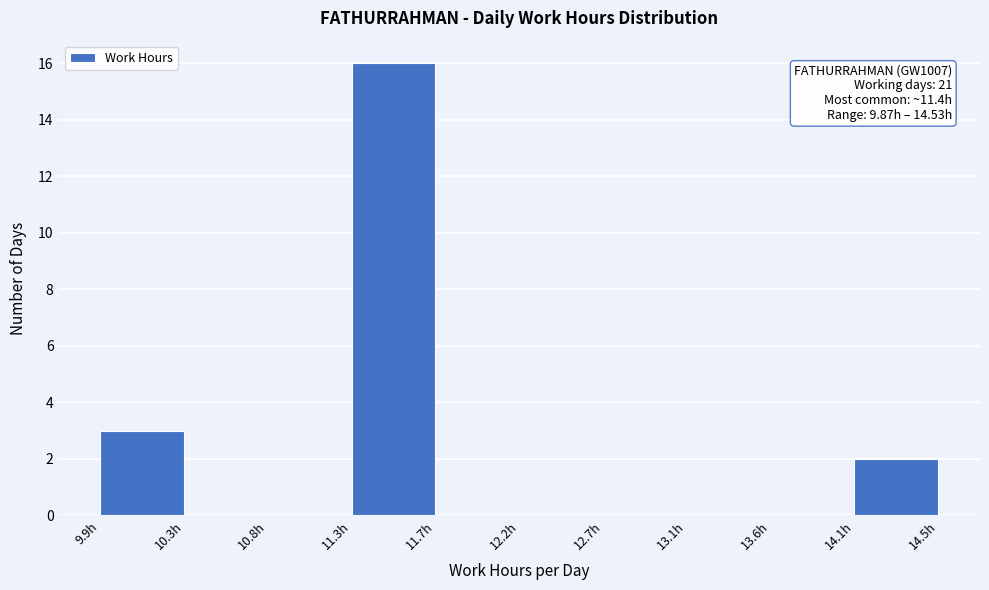

Which range on the x-axis has the tallest bar?

11.25 to 11.75